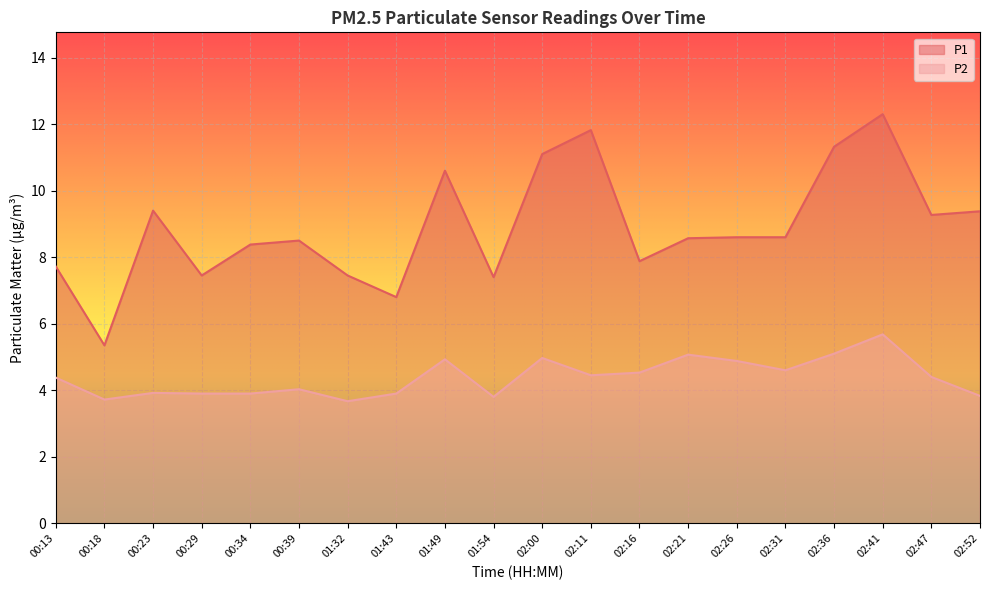

What is the sum of all P1 values?

177.9